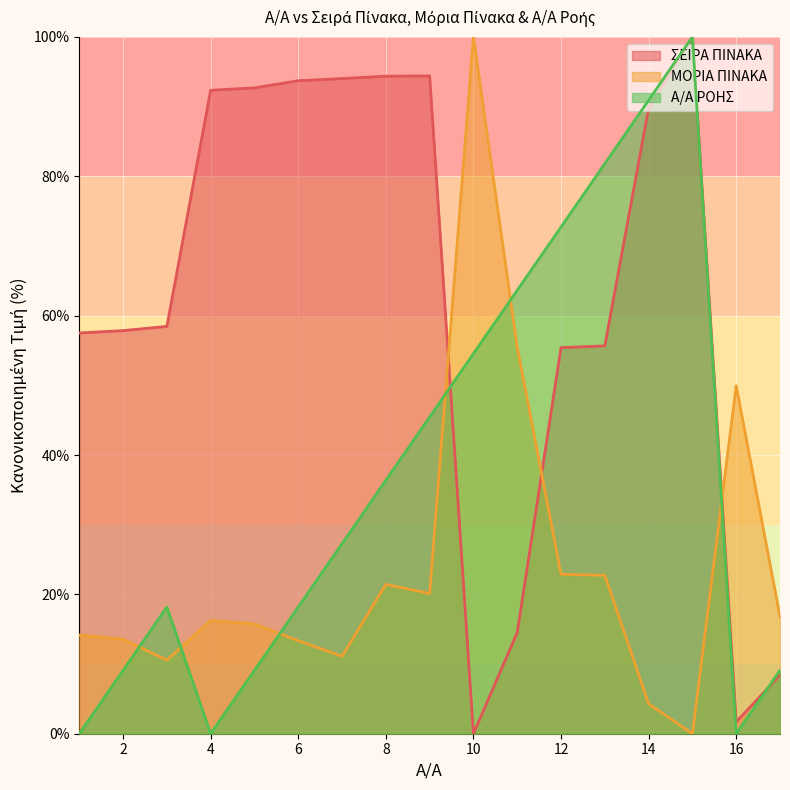

What is the value of the ΣΕΙΡΑ ΠΙΝΑΚΑ point at the 14th from the left?

89.8